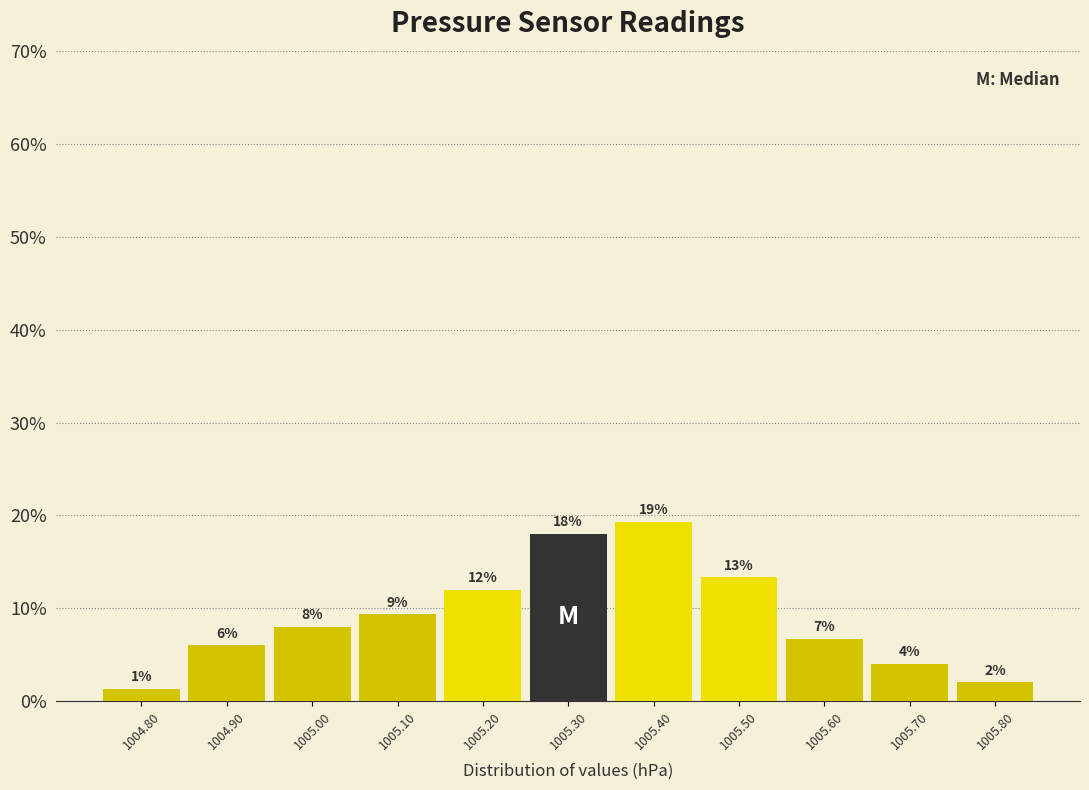

Which range on the x-axis has the tallest bar?

1005.35 to 1005.45